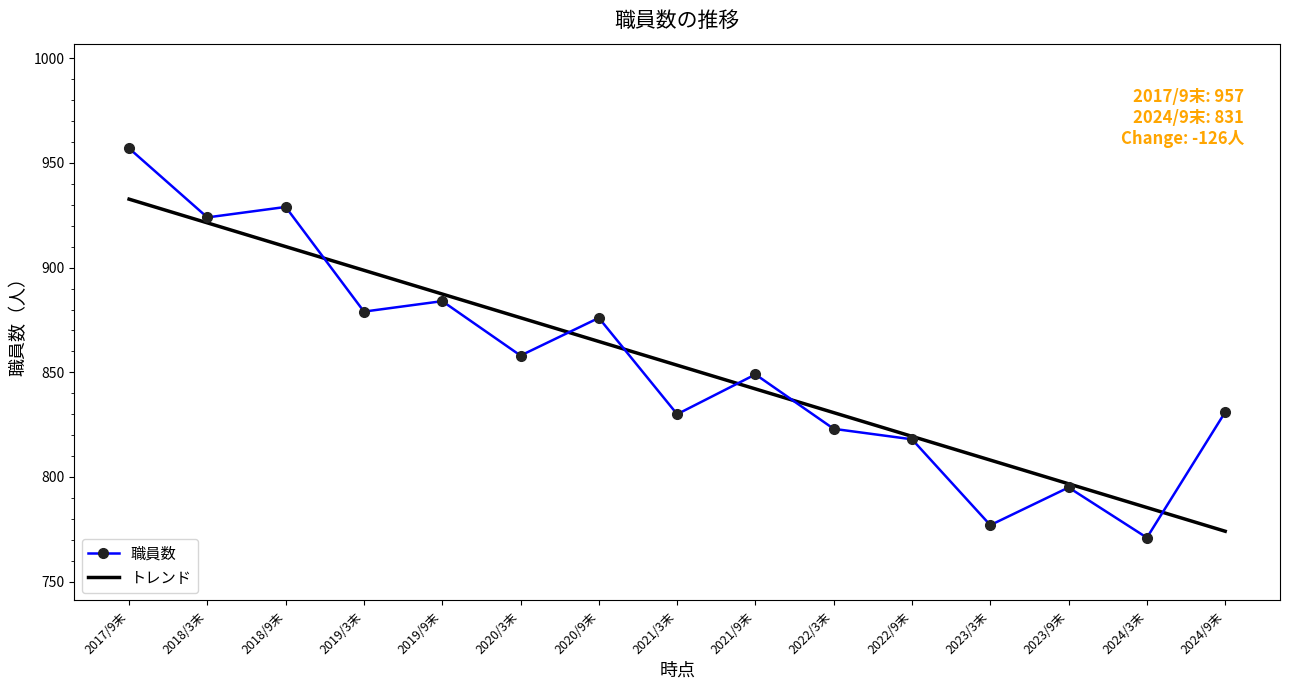

Is the value of 職員数 at 2019/3末 greater than the value of トレンド at 2021/3末?

Yes